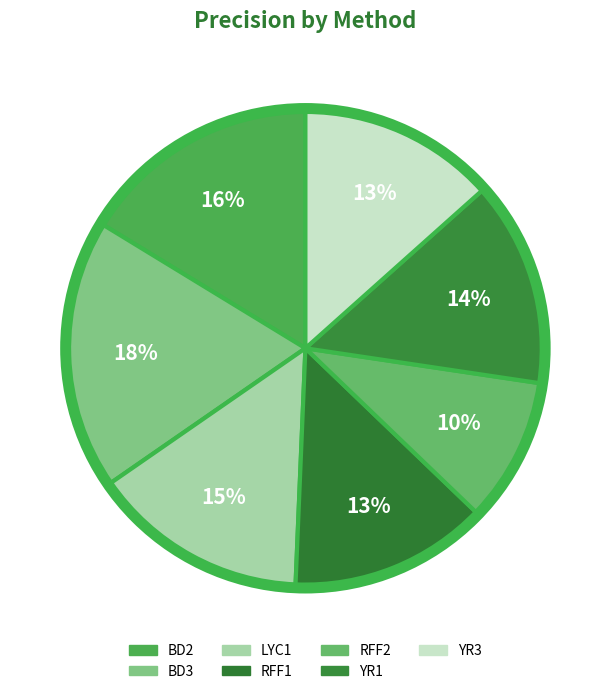

How much of the chart is everything except RFF2?

90.2%